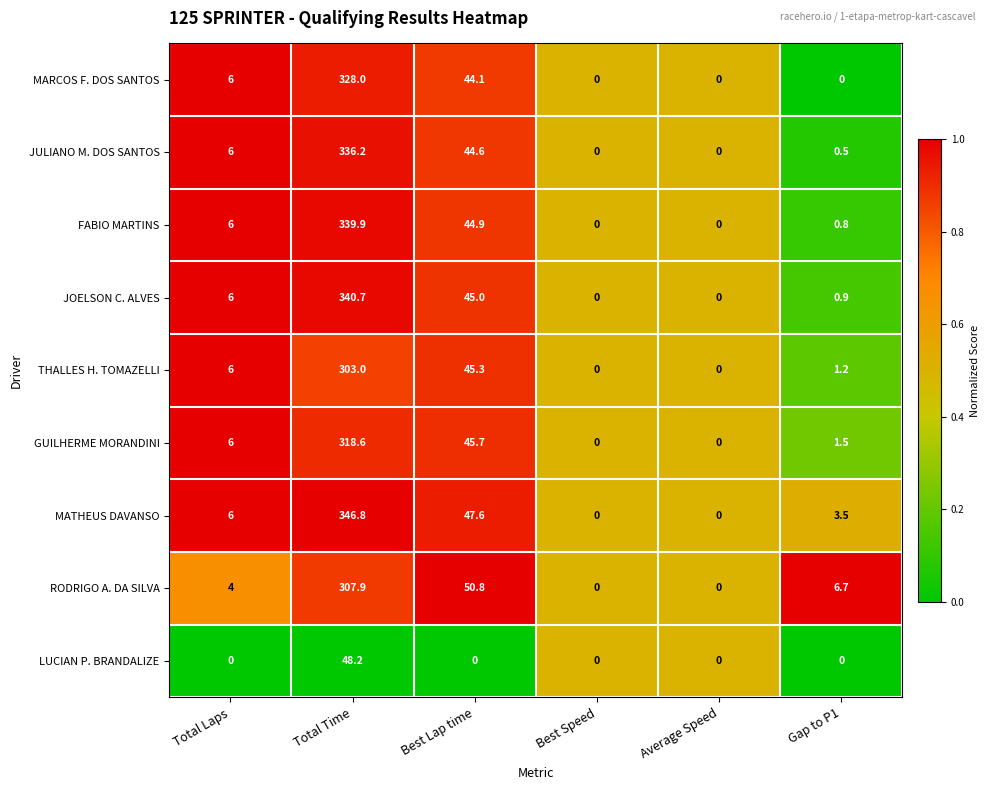

Where is GUILHERME MORANDINI nearest to the value 159?

Best Lap time